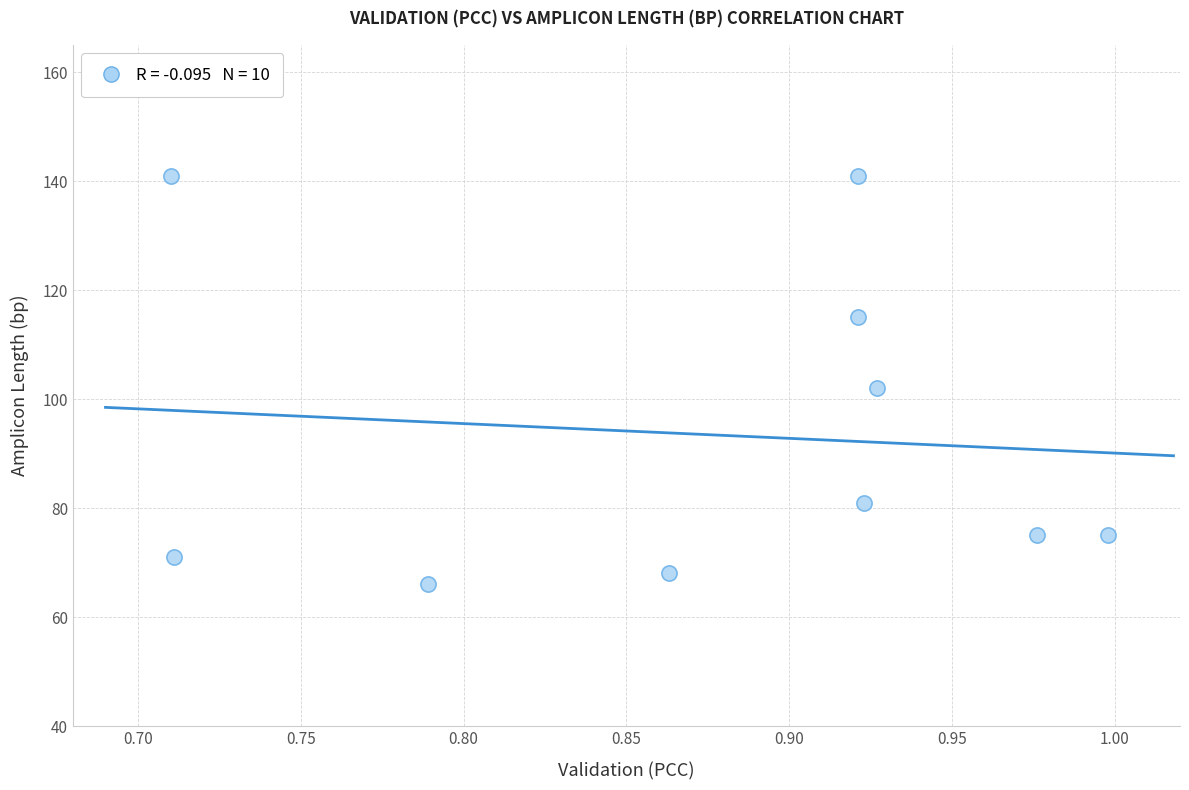

What is the average Y value?

94